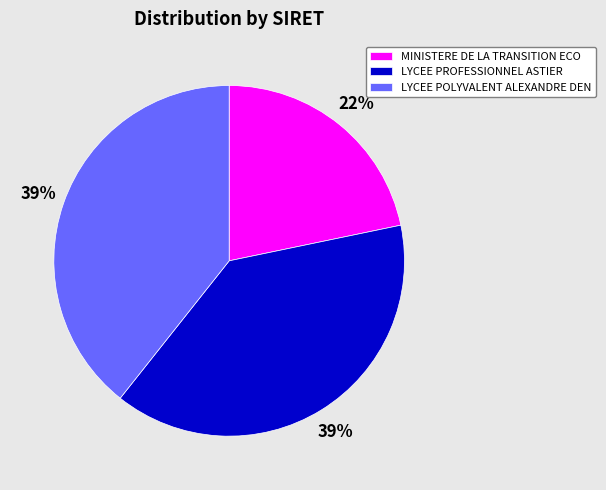

What is the ratio of the value at LYCEE POLYVALENT ALEXANDRE DEN to the value at LYCEE PROFESSIONNEL ASTIER?

1.0